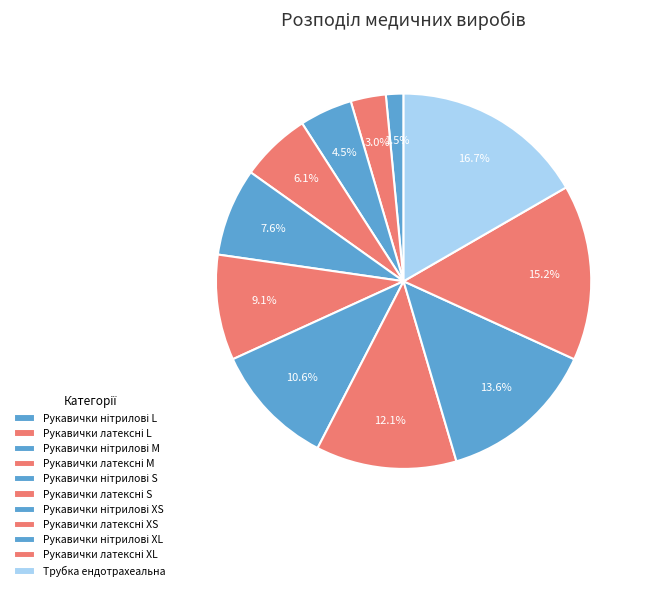

How many segments does this pie chart have?

11